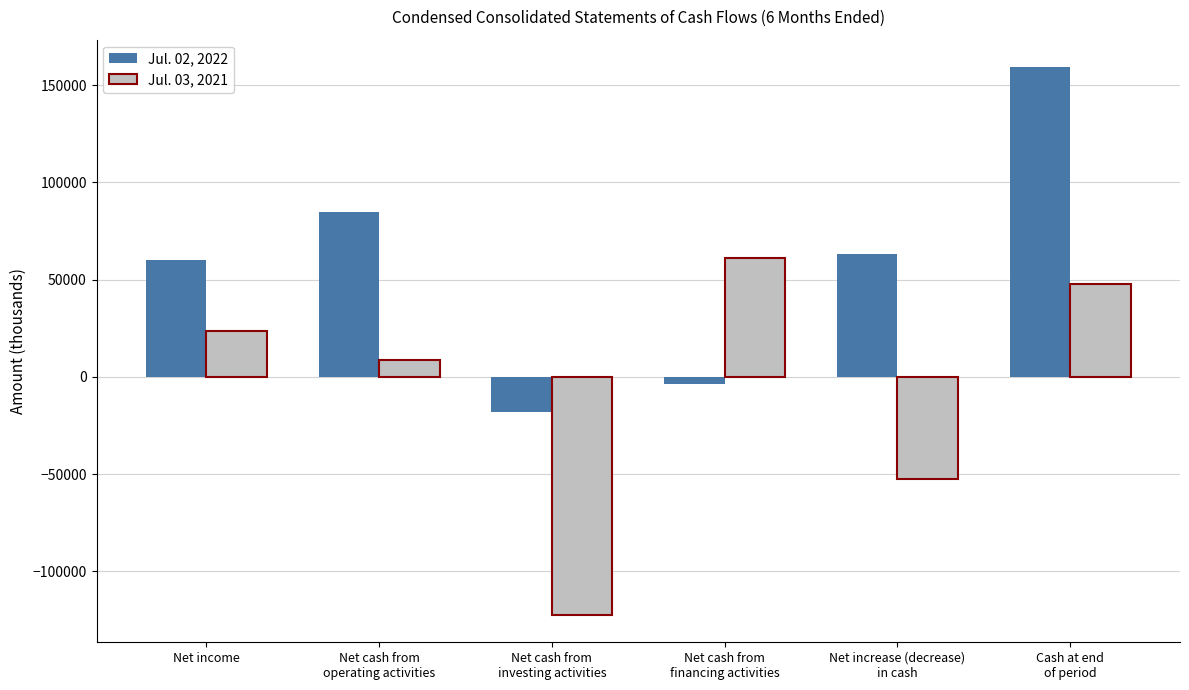

Rank the series at Net cash from
investing activities from lowest to highest value.

Jul. 03, 2021, Jul. 02, 2022